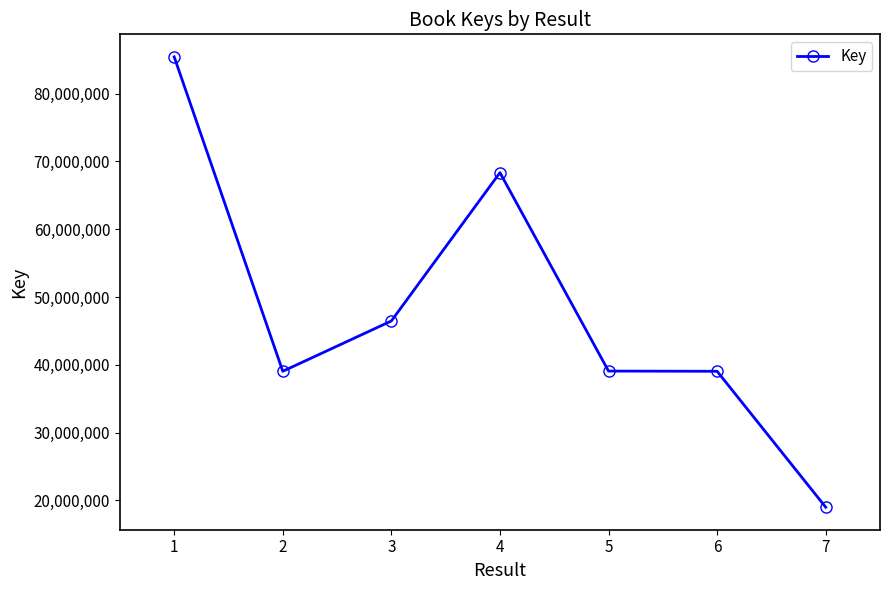

At which category does the data reach its first local valley?

2